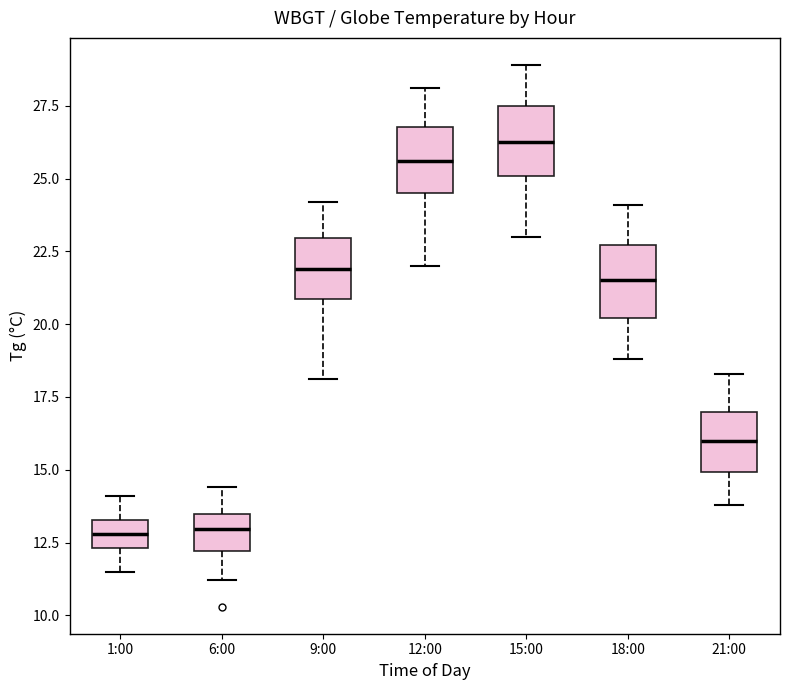

Where does the upper whisker of the box for 6:00 end on the y-axis? The values are not printed on the chart, so give them approximately, as read against the axis.

14.5